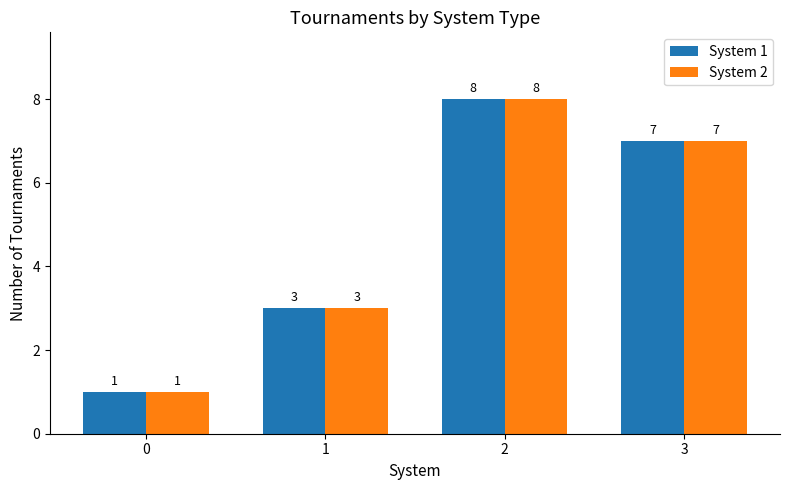

Which label corresponds to the largest value in the chart?

2